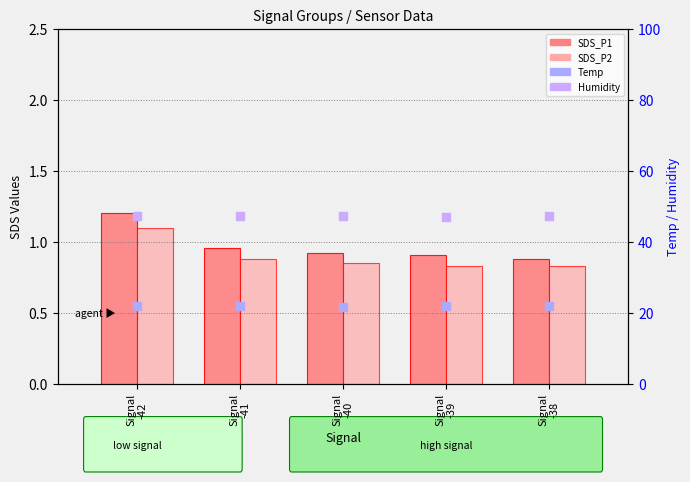

Is the value of SDS_P2 at Signal
-39 greater than the value of SDS_P1 at Signal
-40?

No